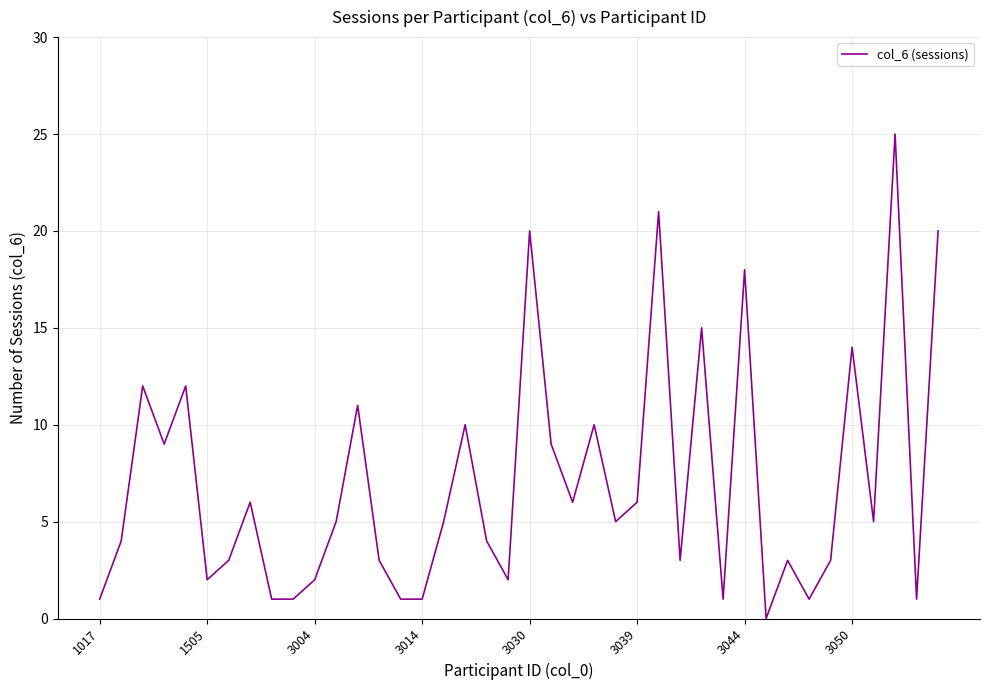

What is the maximum value shown in the chart?

25